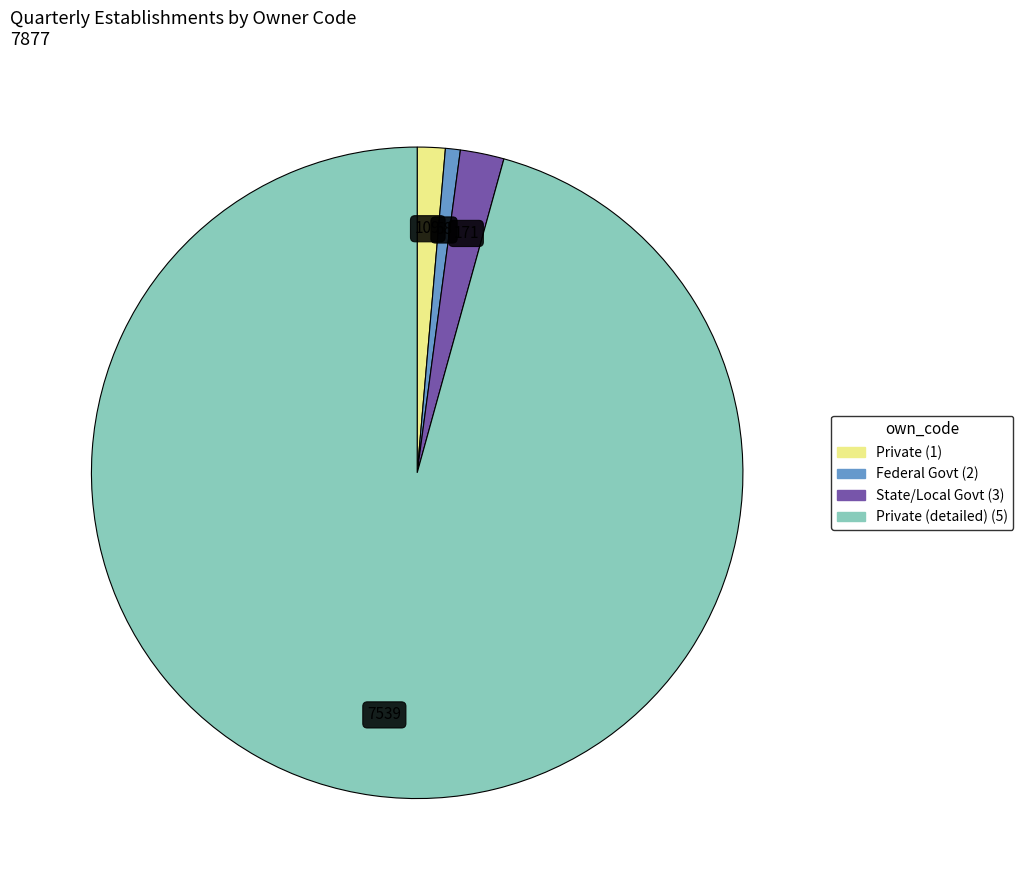

Is there any slice that represents more than half of the pie?

Yes